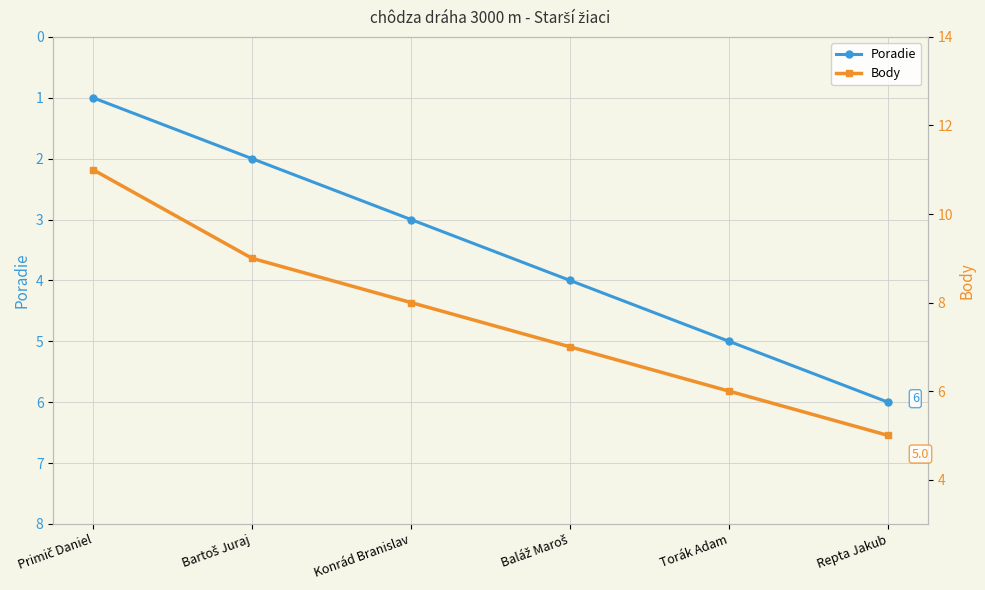

Which series has the largest total across all categories?

Body